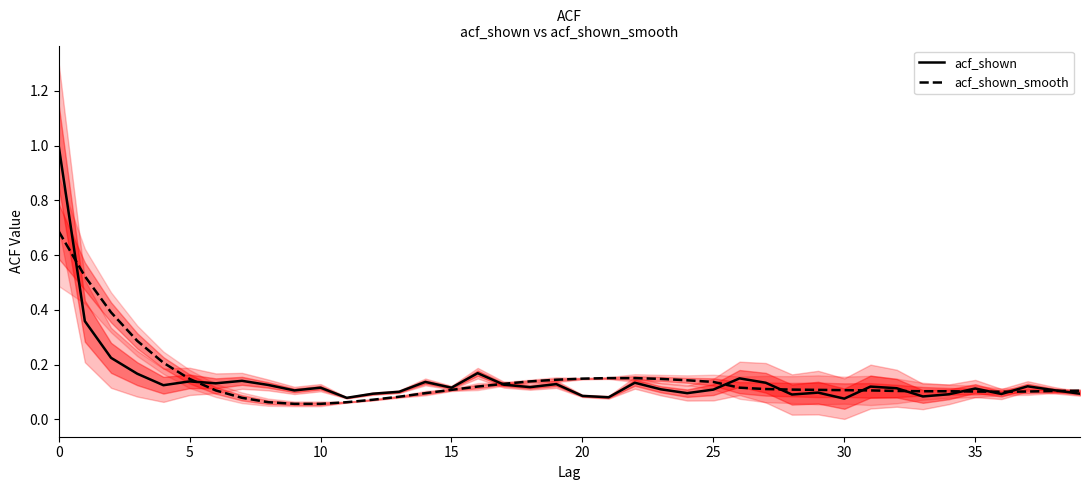

The value of acf_shown at 28 is 0.1. True or false?

True